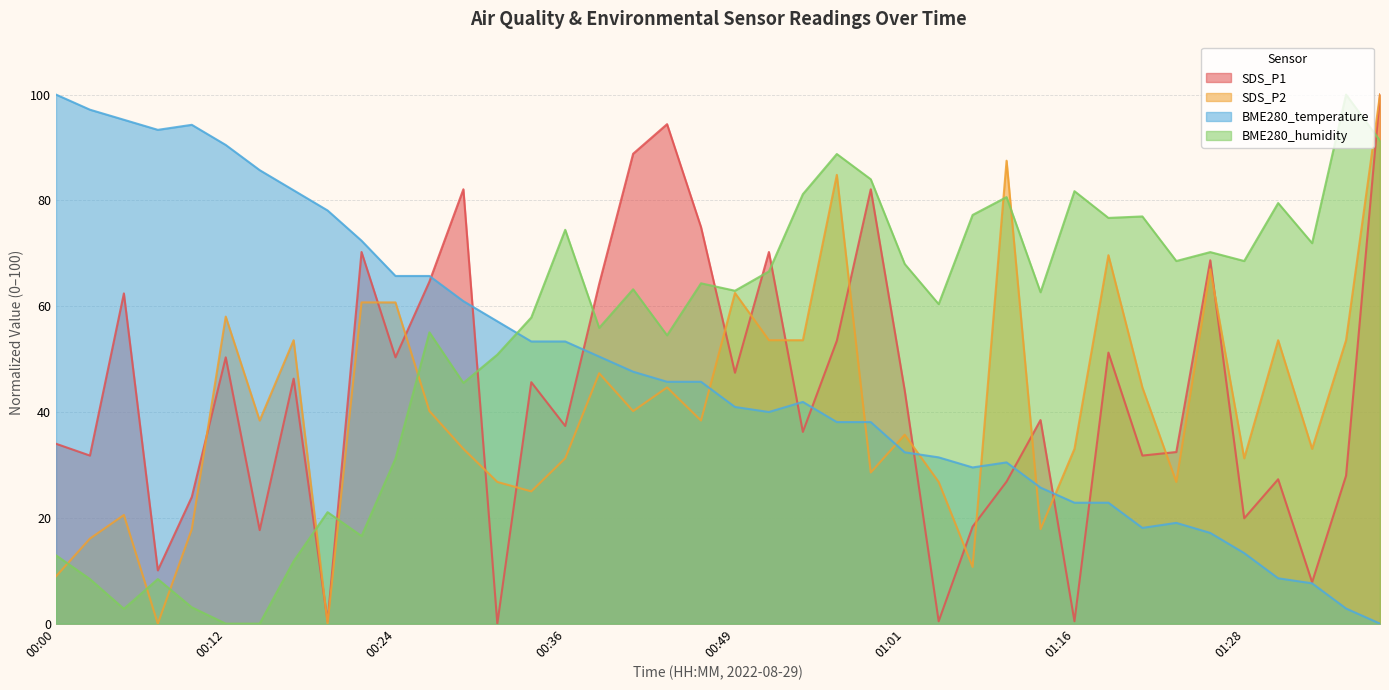

Read the BME280_temperature value at 00:05.

95.2